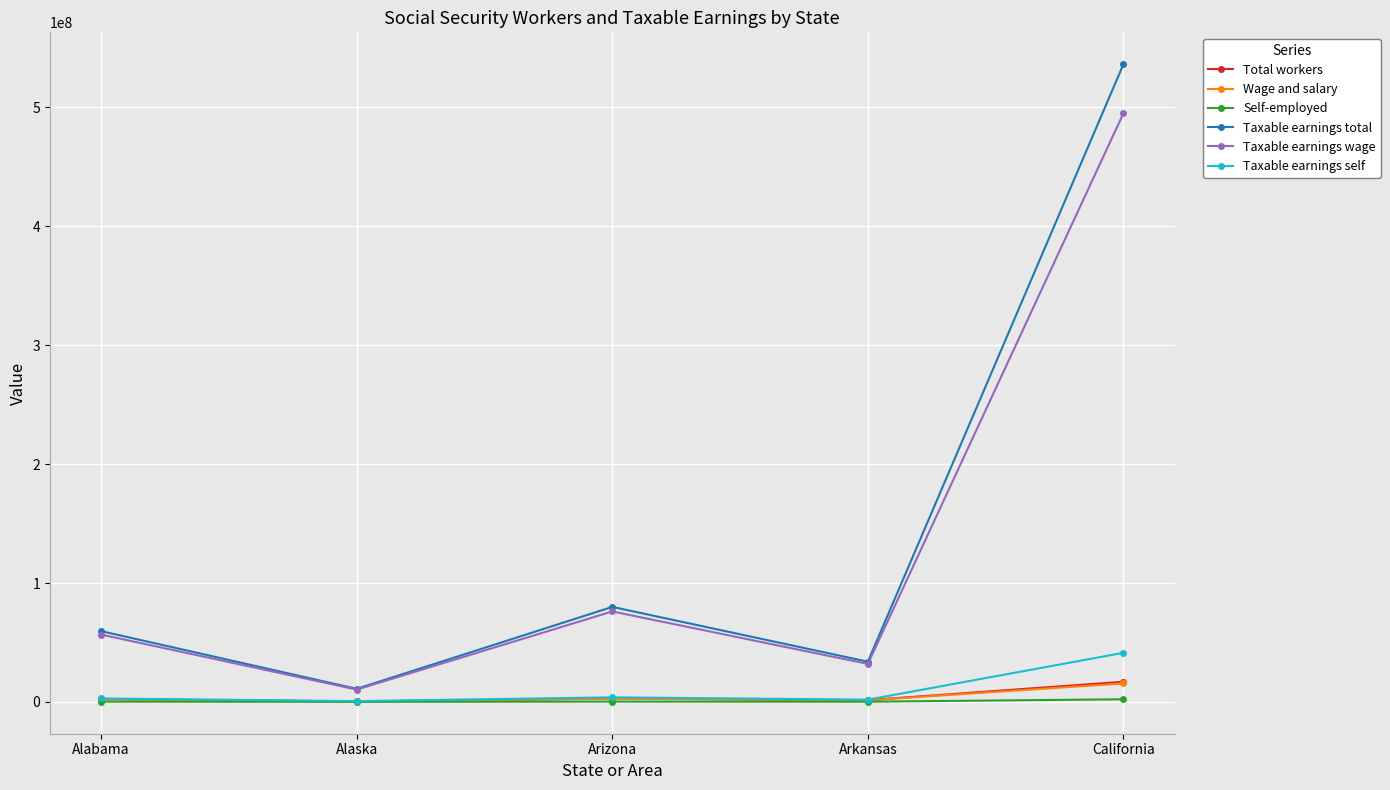

What is the average value of the Wage and salary series?

4422820